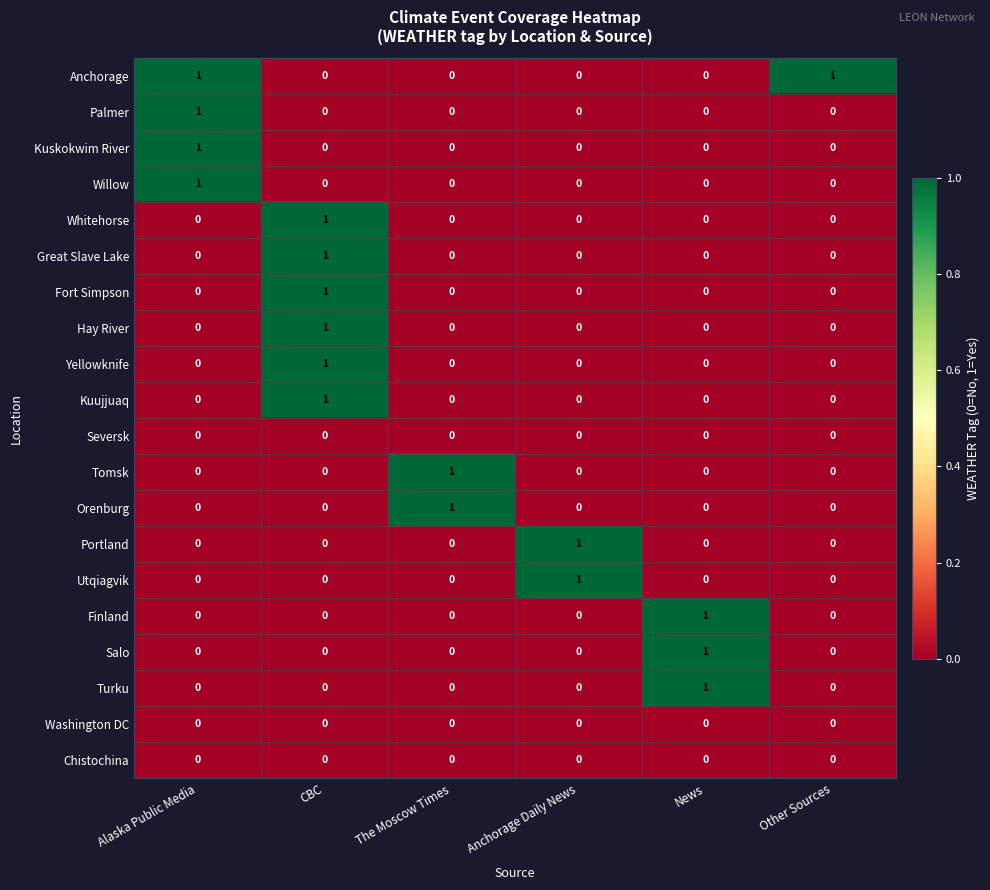

How many data points in Kuskokwim River are above 0?

1